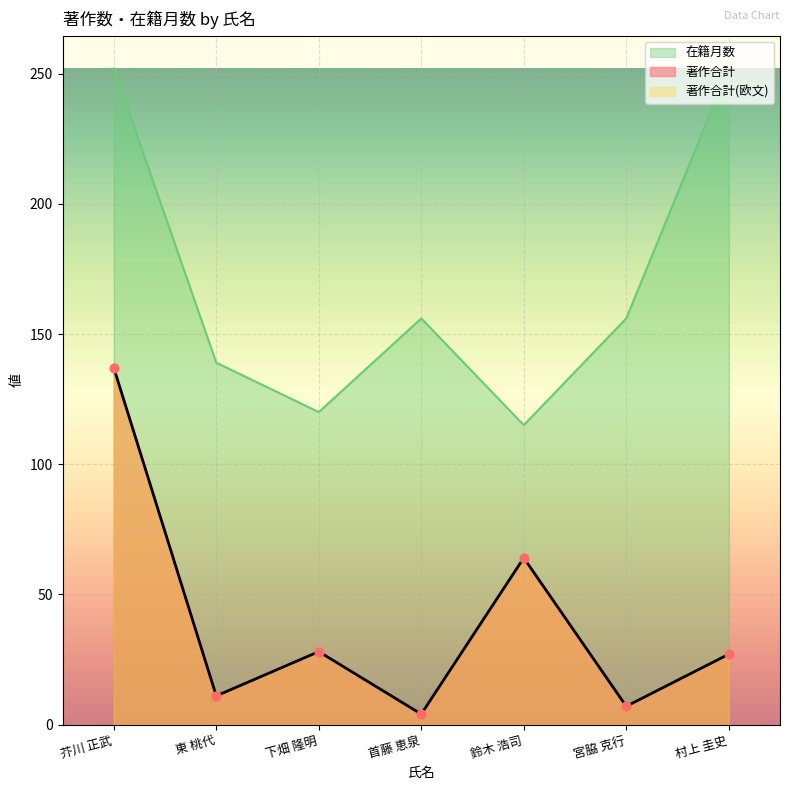

At which category is the sum across all series the highest?

芥川 正武